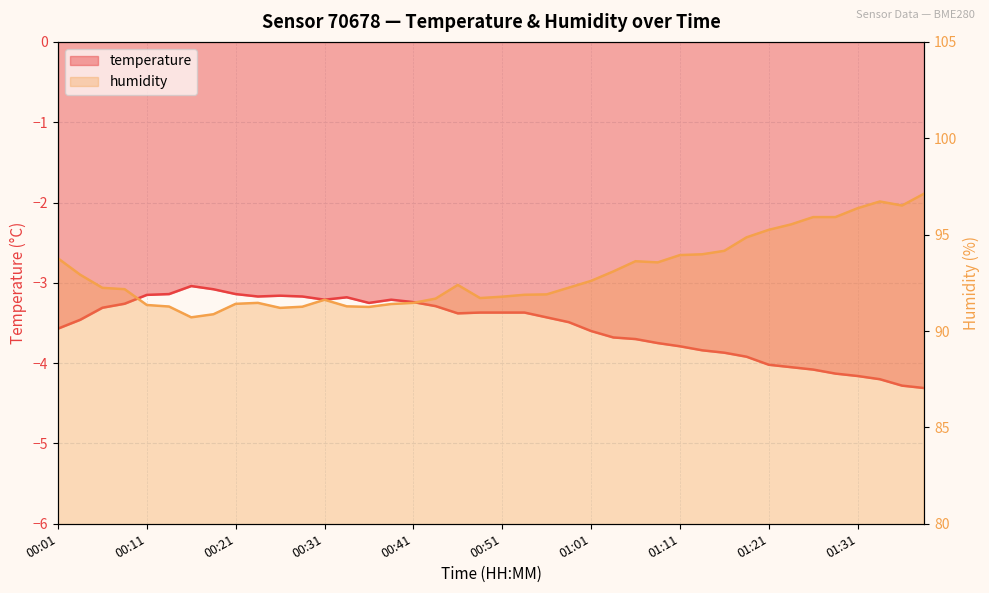

What is the highest value of the temperature series?

-3.0